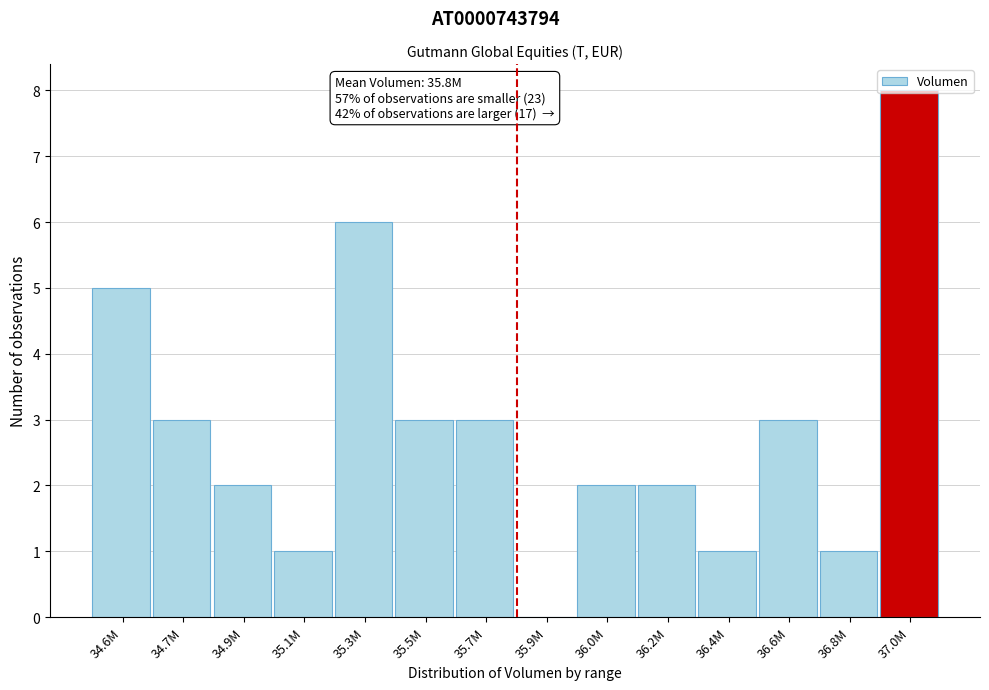

What is the change in value from 34.9M to 35.7M?

+1